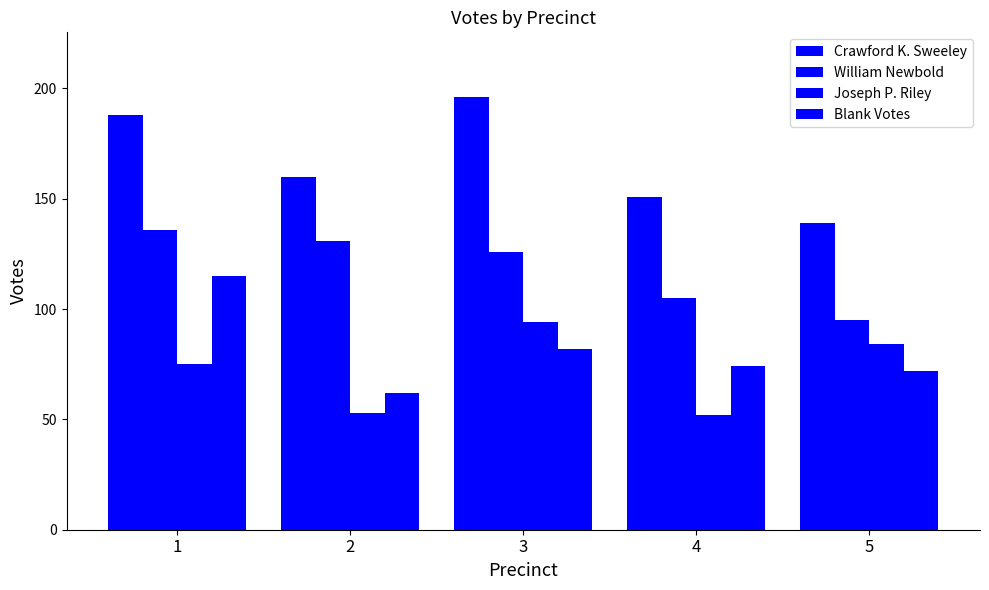

The Blank Votes series shows 143 at 3. True or false?

False